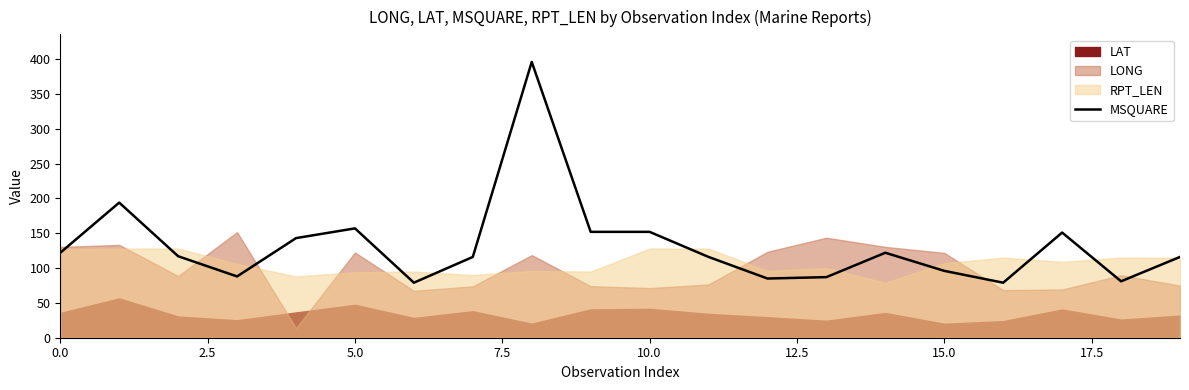

Is it true that the value at 17 is 44?

False